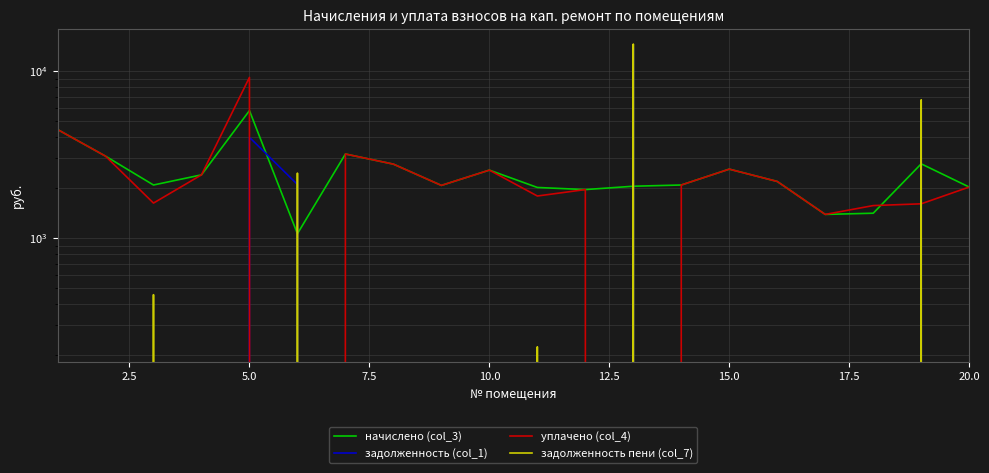

What is the difference between the maximum and second lowest values in the задолженность пени (col_7) series?

14464.8